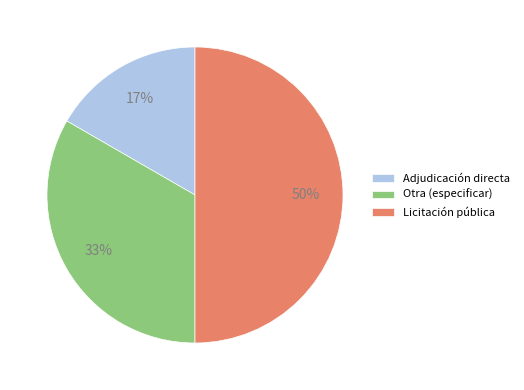

How many segments does this pie chart have?

3